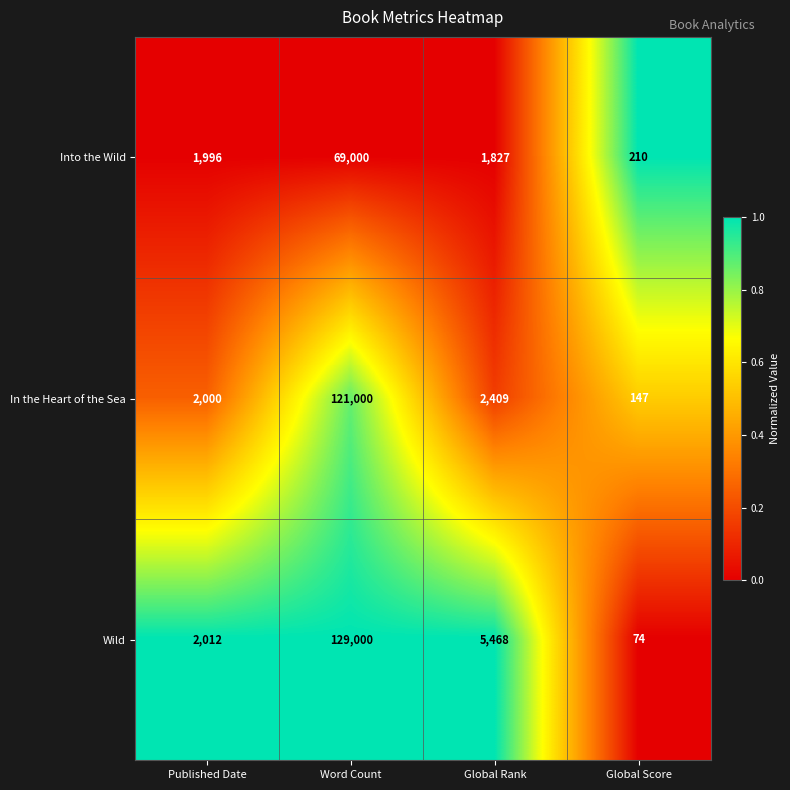

Is it true that In the Heart of the Sea equals 4236 at Global Rank?

False